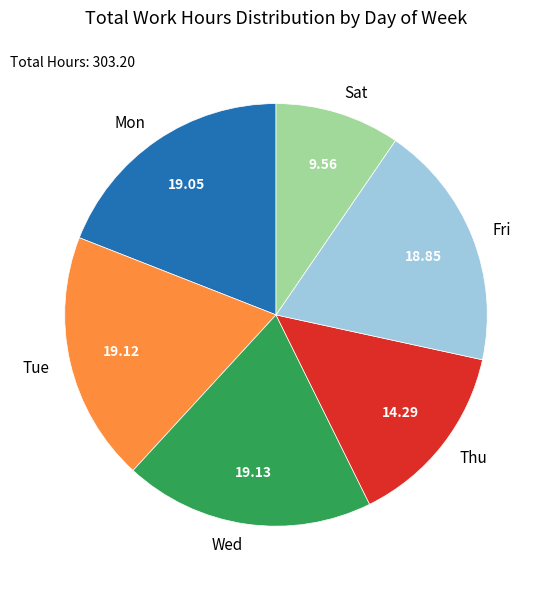

Do Fri and Tue together represent more than half of the pie?

No